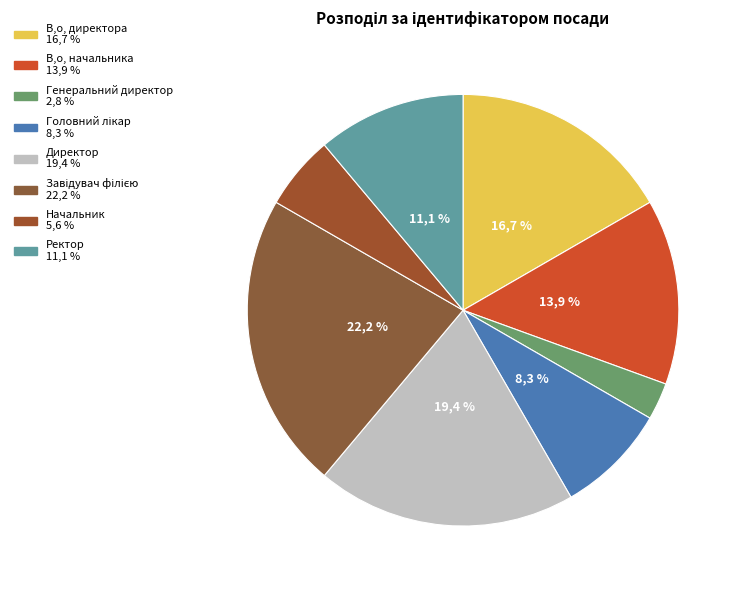

To the nearest percent, what percentage of the pie is Директор?

19%